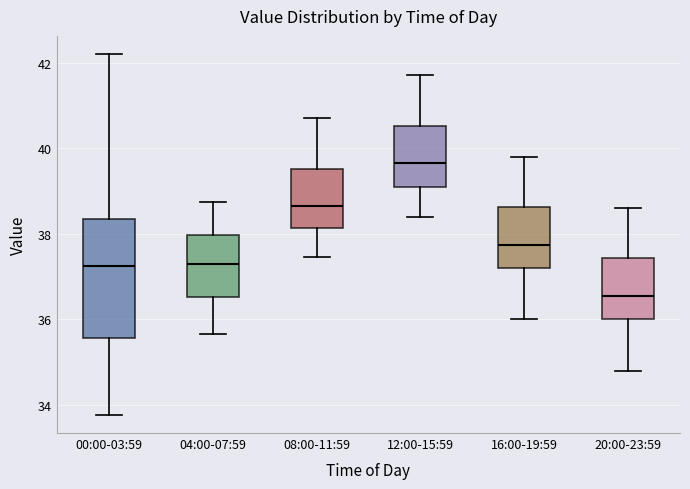

Where is the lower edge of the box for 04:00-07:59 on the y-axis? The values are not printed on the chart, so give them approximately, as read against the axis.

36.6